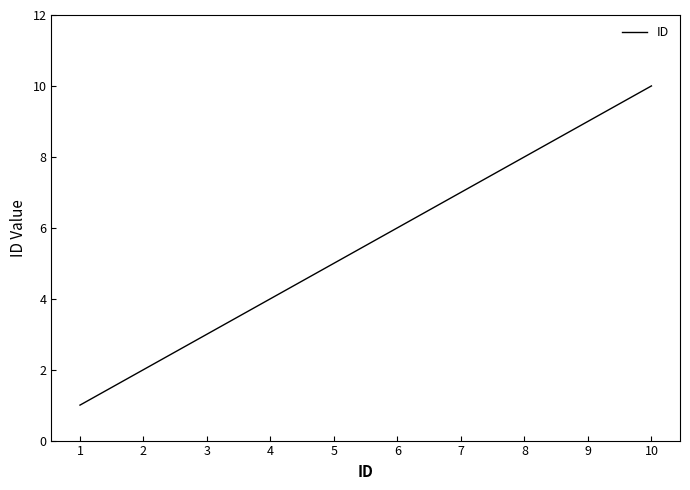

Is it true that the value at 4 is 4?

True